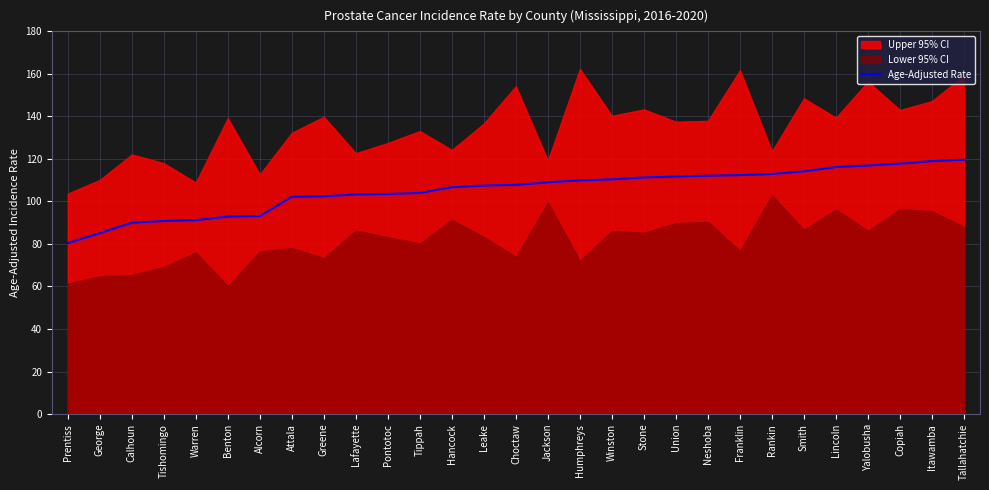

Reading left to right, extract all data points from this chart.

Prentiss=80.4	George=85.1	Calhoun=90.0	Tishomingo=90.8	Warren=91.2	Benton=92.9	Alcorn=93.1	Attala=102.2	Greene=102.4	Lafayette=103.3	Pontotoc=103.5	Tippah=104.0	Hancock=106.7	Leake=107.5	Choctaw=107.8	Jackson=109.0	Humphreys=109.9	Winston=110.4	Stone=111.3	Union=111.7	Neshoba=112.1	Franklin=112.4	Rankin=112.9	Smith=114.2	Lincoln=116.2	Yalobusha=116.9	Copiah=117.8	Itawamba=119.0	Tallahatchie=119.6